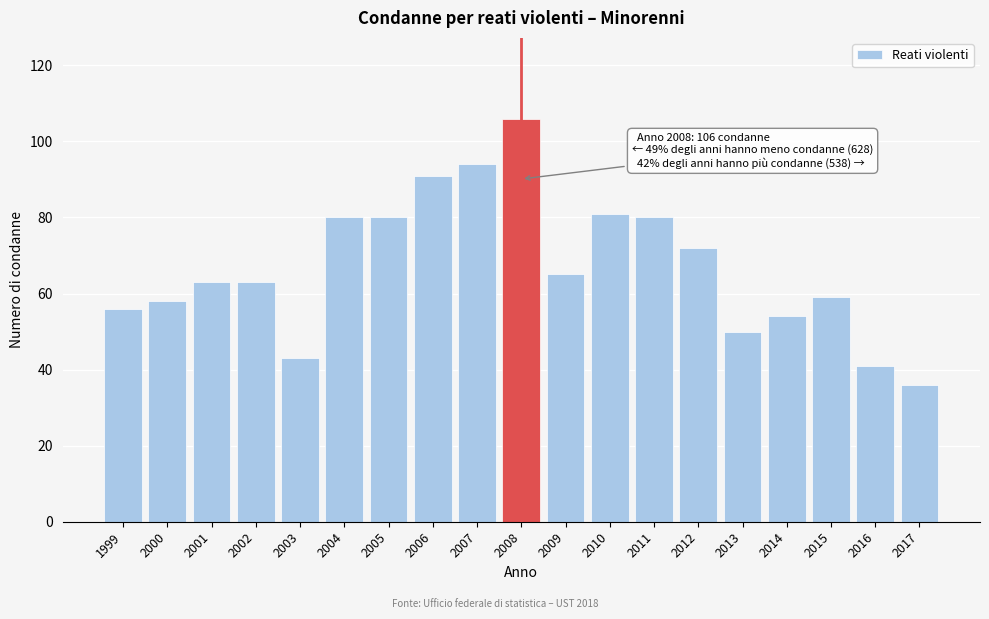

Reading left to right, extract all data points from this chart.

56	58	63	63	43	80	80	91	94	106	65	81	80	72	50	54	59	41	36